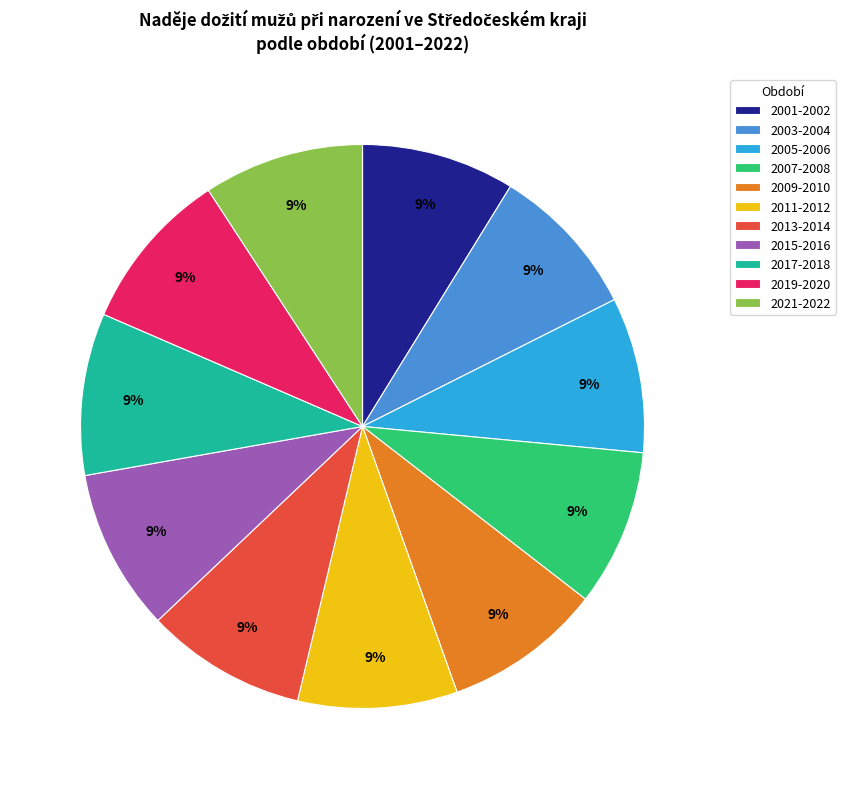

Does 2013-2014 represent more than half of the total?

No